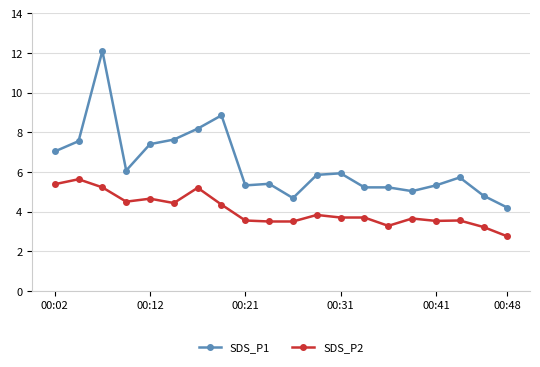

Is this an area chart (filled region under the line)?

No